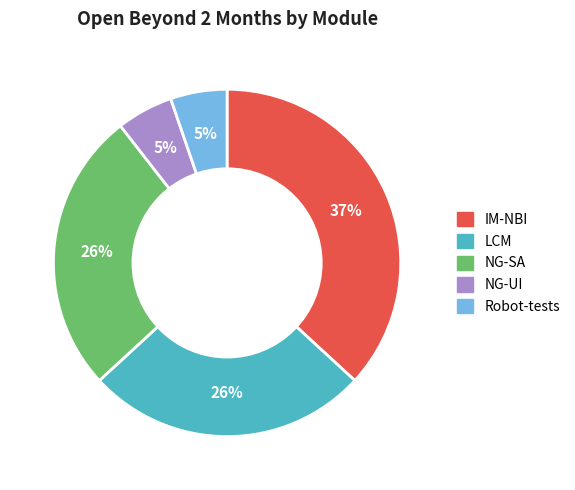

Is it true that LCM is 19% of the pie?

False